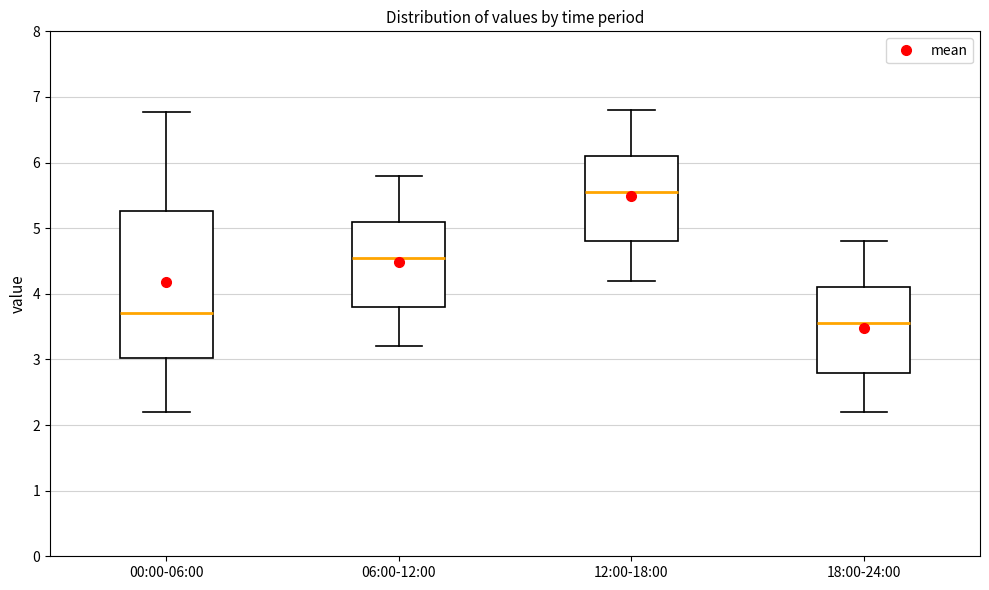

Where does the lower whisker of the box for 06:00-12:00 end on the y-axis? The values are not printed on the chart, so give them approximately, as read against the axis.

3.2